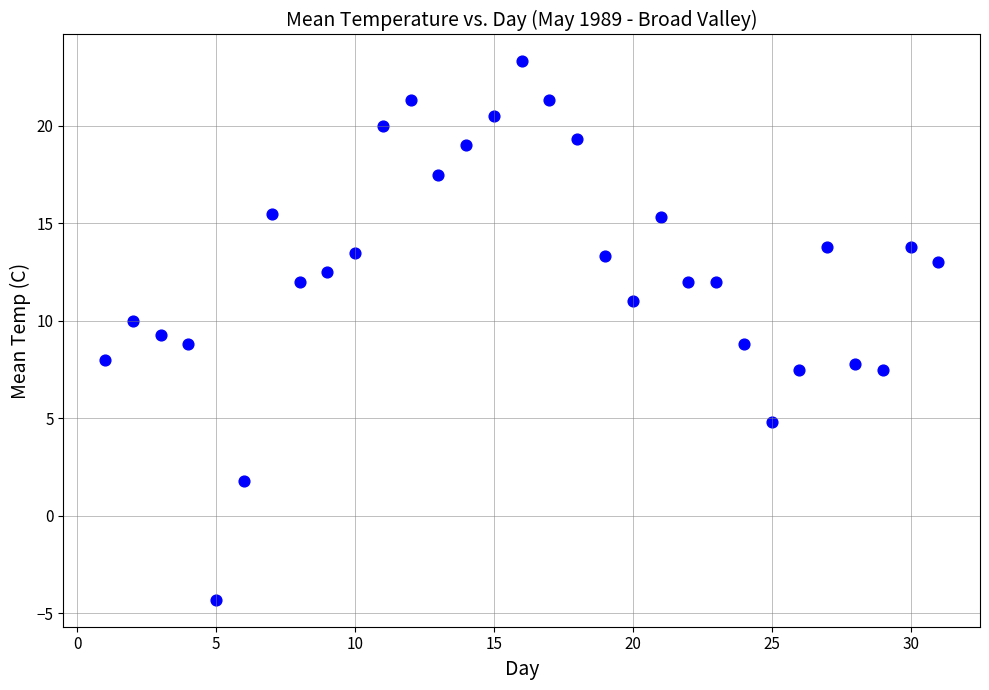

What is the range of X values (max minus min)?

30.0